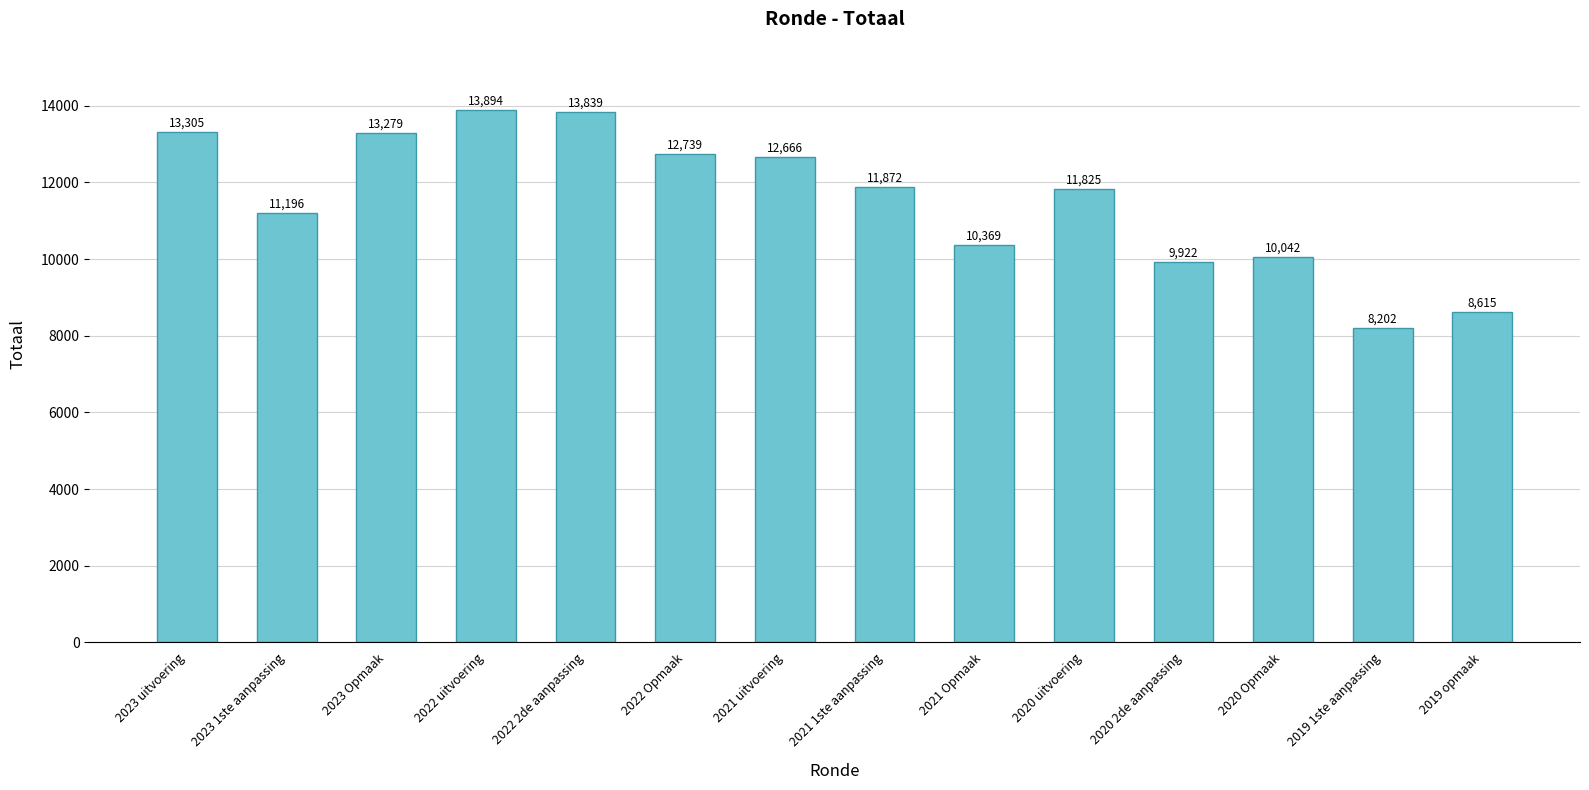

What value does the data have at 2020 2de aanpassing?

9922